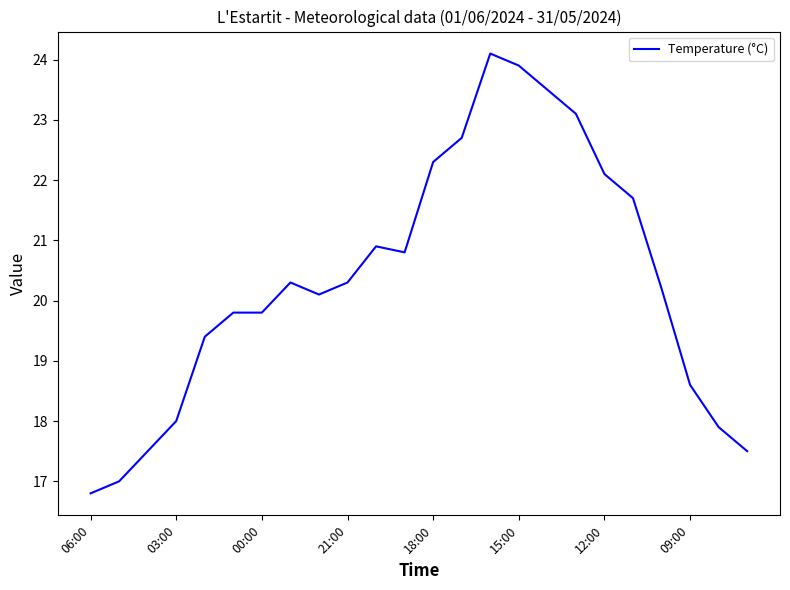

What is the minimum value shown in the chart?

16.8